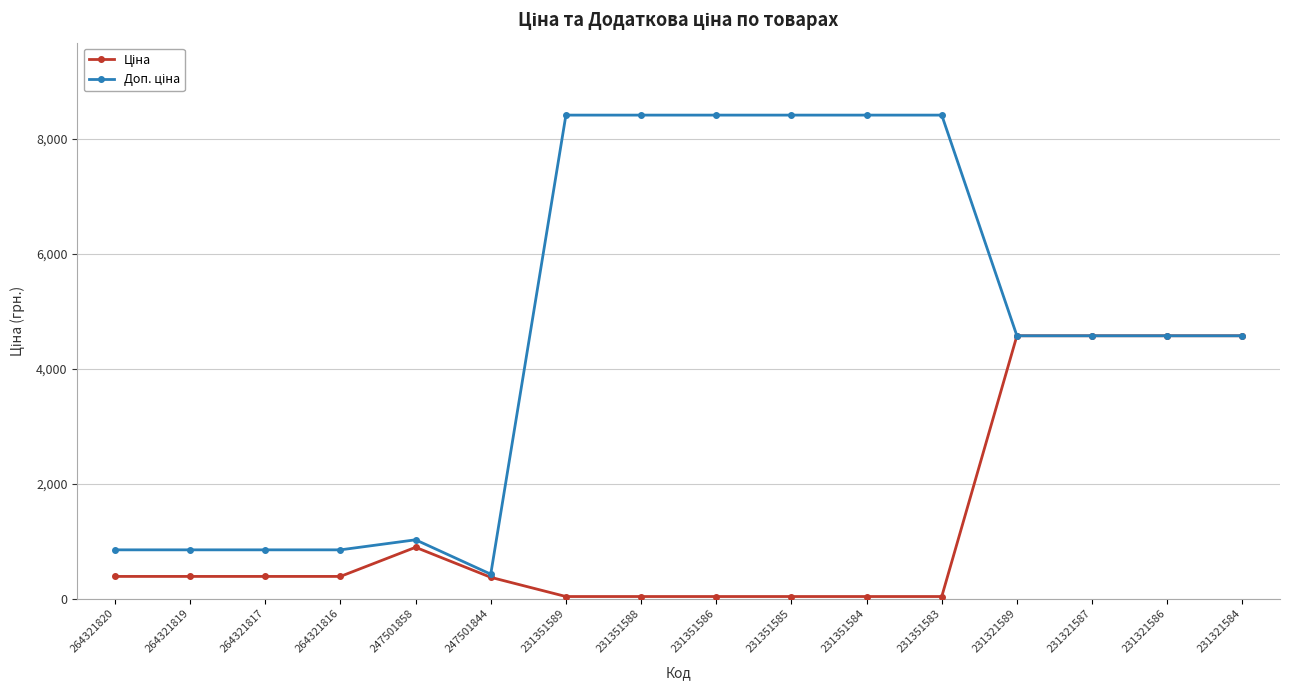

What is the difference between the highest and lowest values at 264321816?

462.1